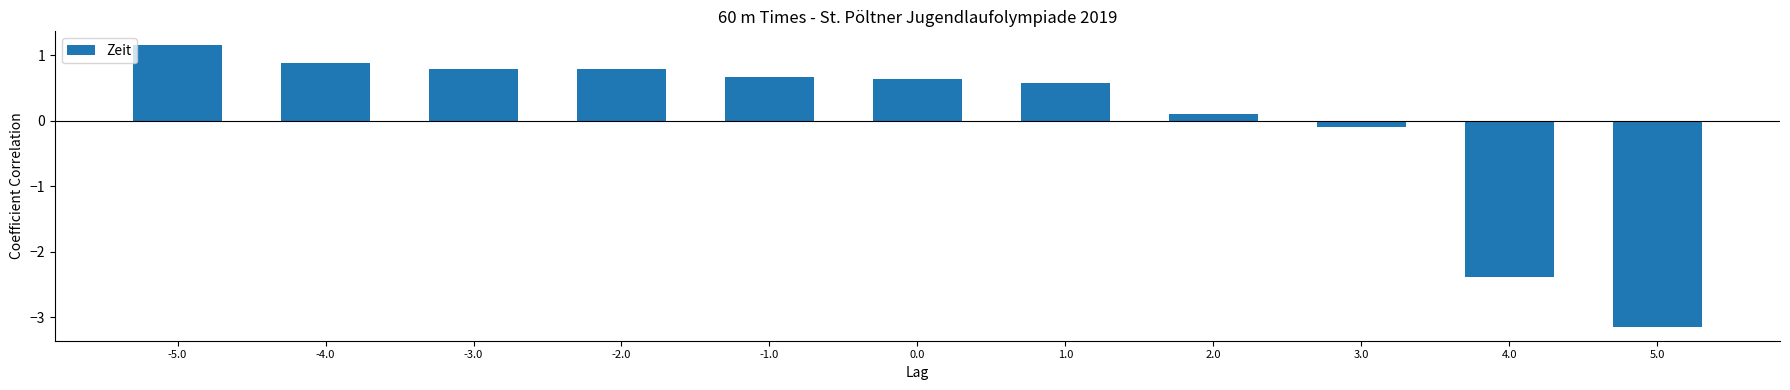

Are the bars horizontal?

No